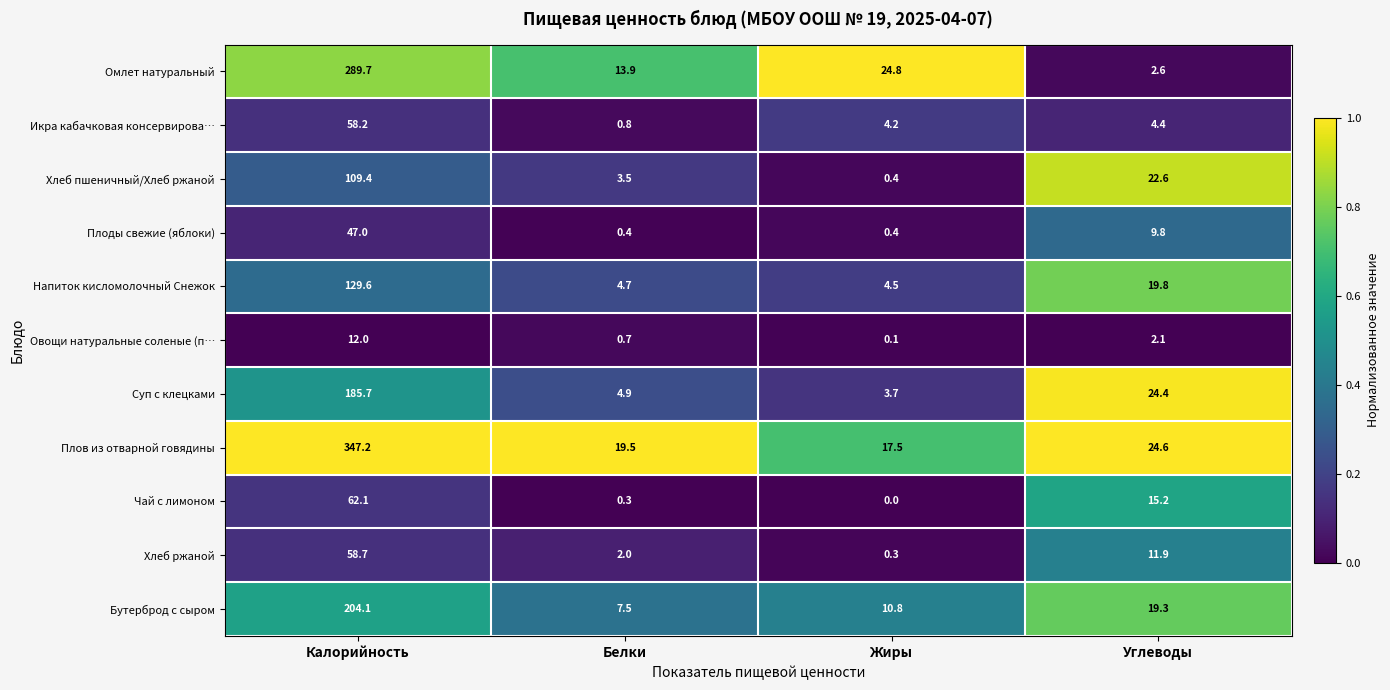

Where does the Овощи натуральные соленые (п… series first go above 2?

Калорийность